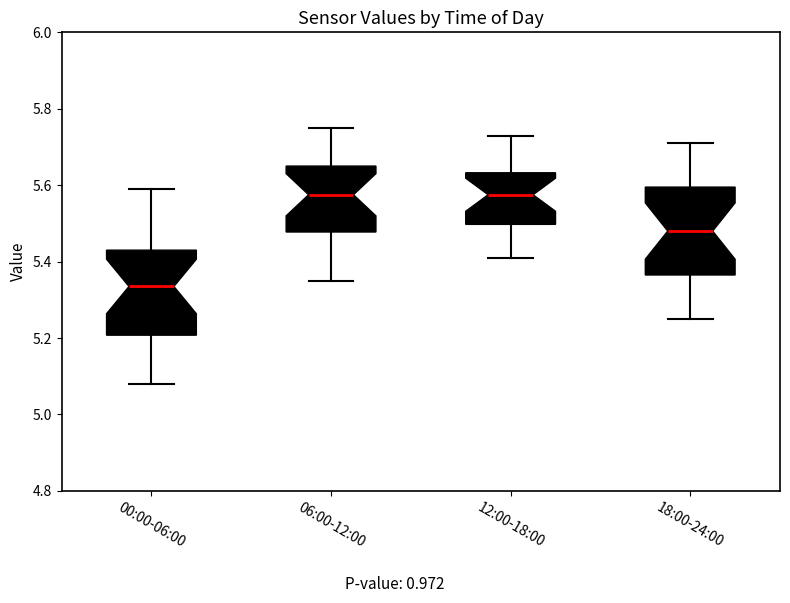

Where does the upper whisker of the box for 18:00-24:00 end on the y-axis? The values are not printed on the chart, so give them approximately, as read against the axis.

5.72